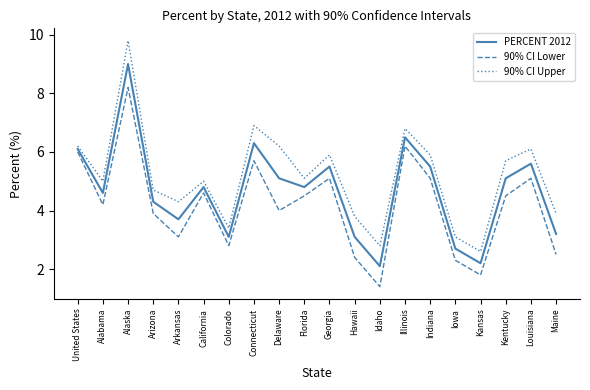

Is it true that 90% CI Upper equals 6.1 at Maine?

False